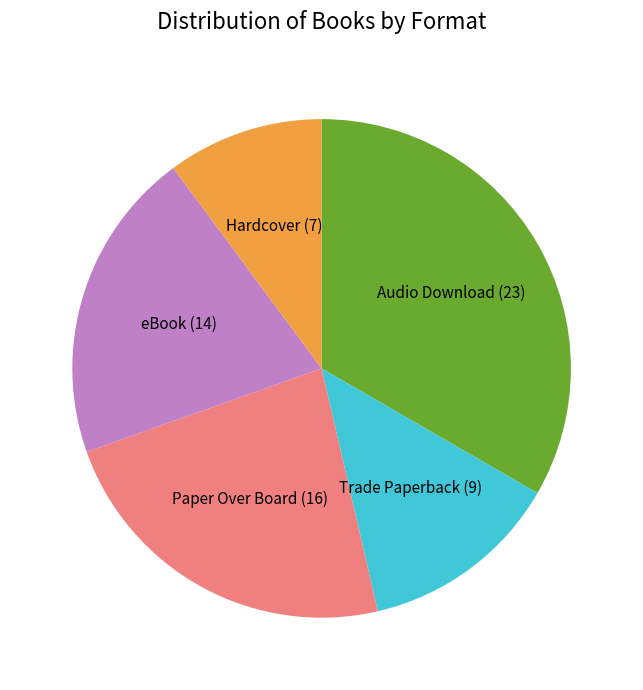

Does Paper Over Board account for over 50% of the chart?

No